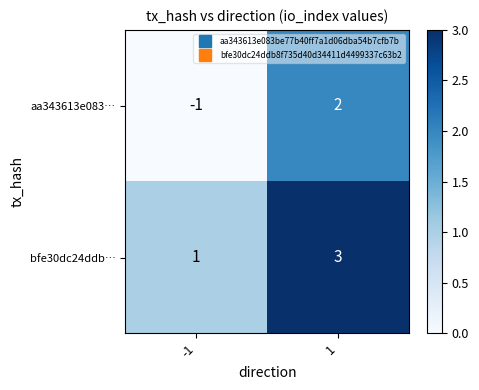

Reading left to right, what are all the values shown in this chart?

aa343613e083…: -1=-1	1=2
bfe30dc24ddb…: -1=1	1=3